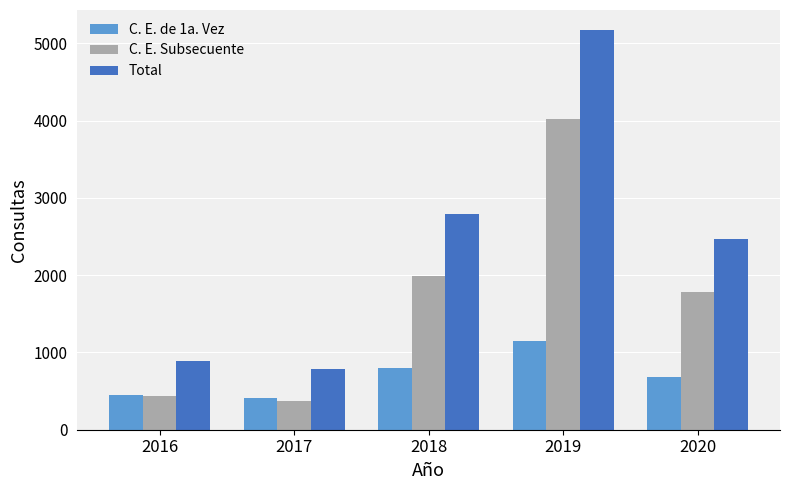

List the series in order of their peak value, lowest first.

C. E. de 1a. Vez, C. E. Subsecuente, Total